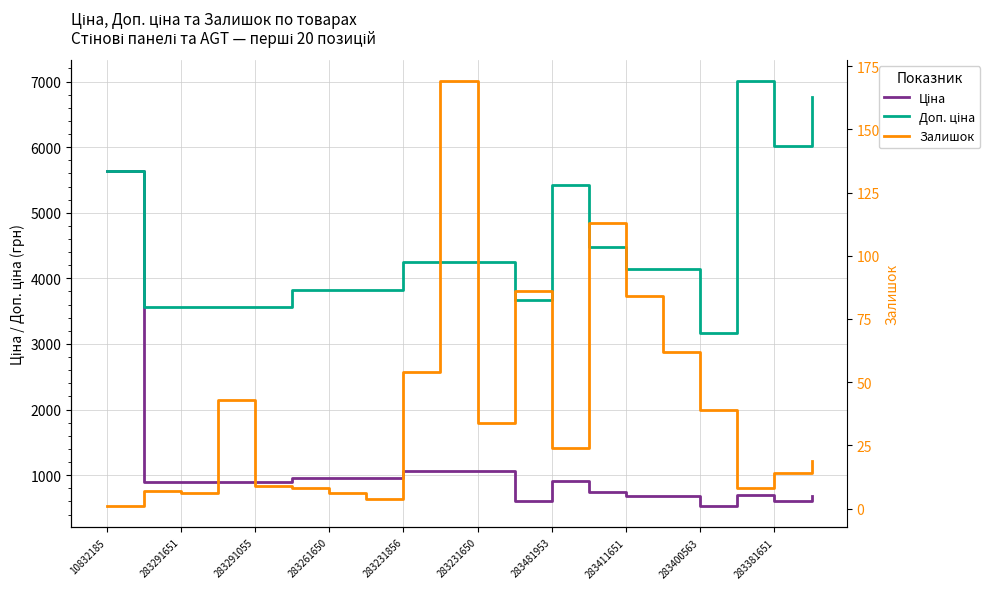

True or false: Доп. ціна and Залишок cross at least once.

False